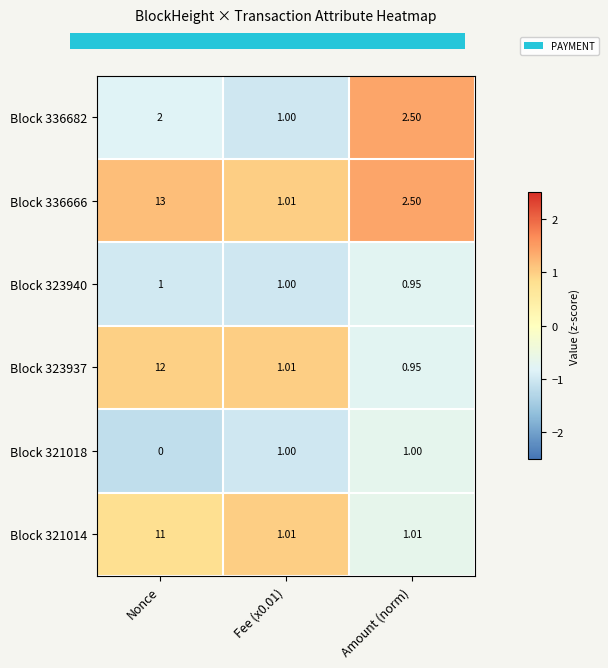

How many values in the Block 336666 series are below 2?

1